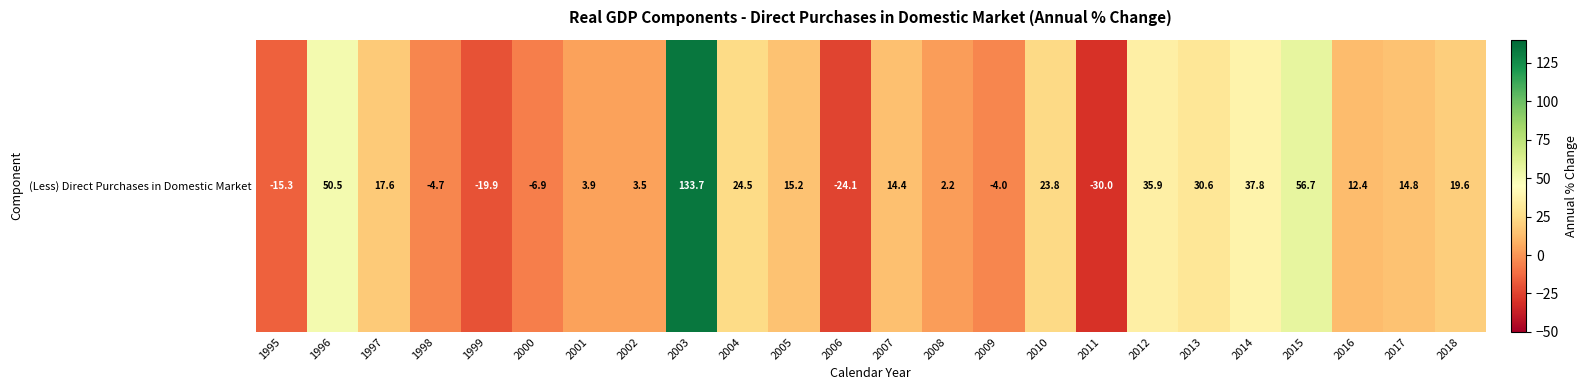

How many data points are less than 14?

11